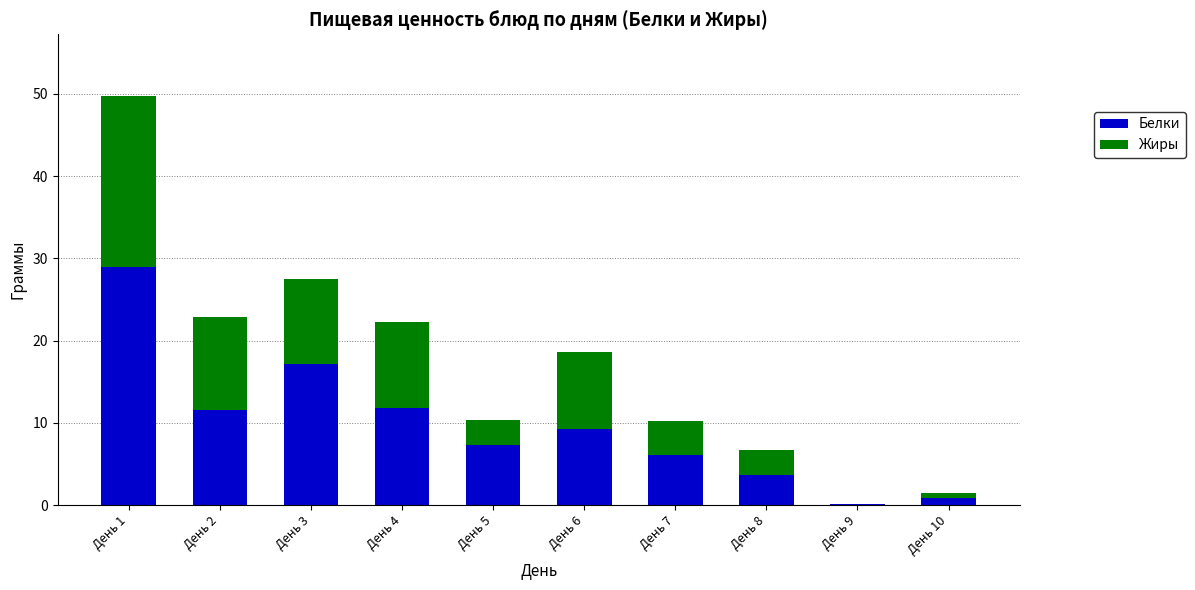

What is the sum of the Белки values at День 5 and День 8?

11.0